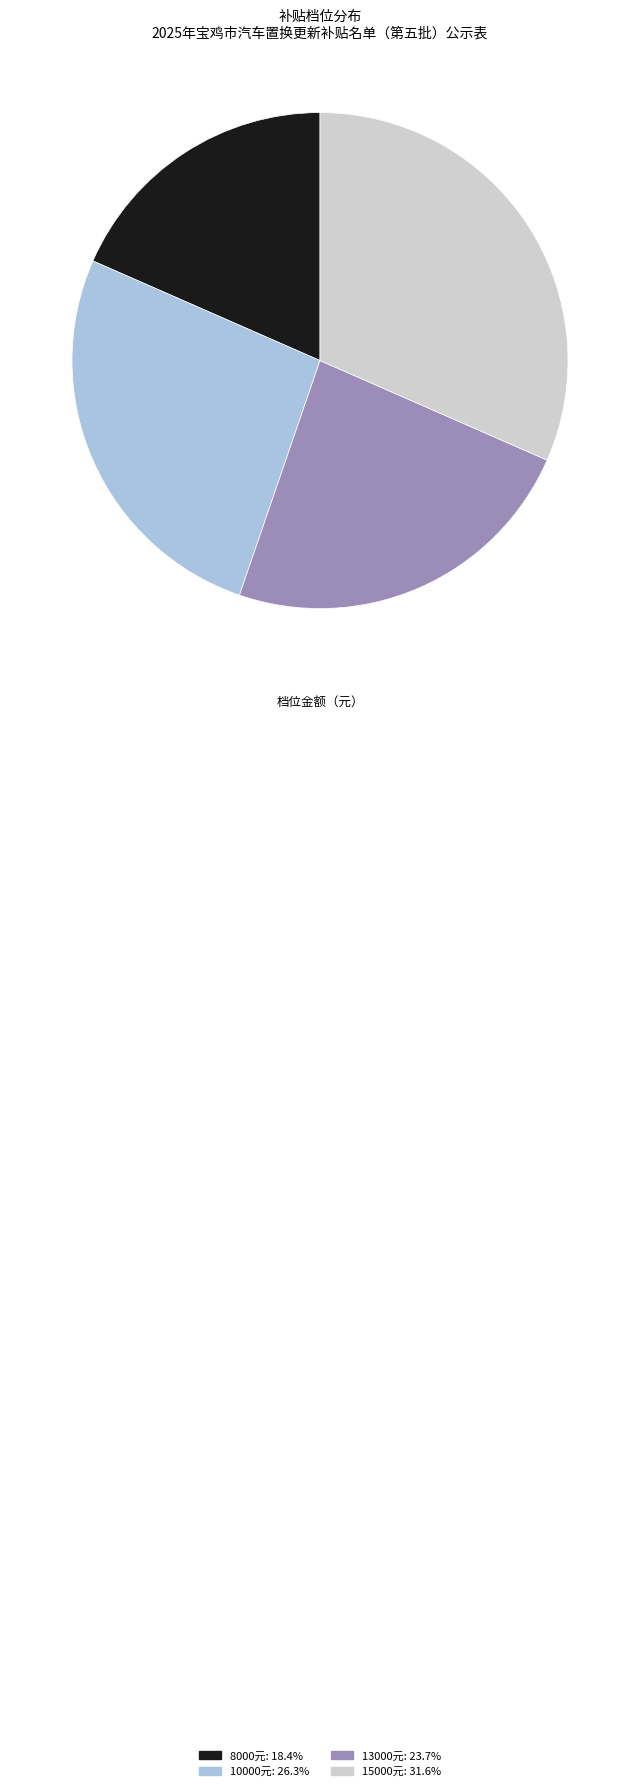

Does any single category account for the majority?

No